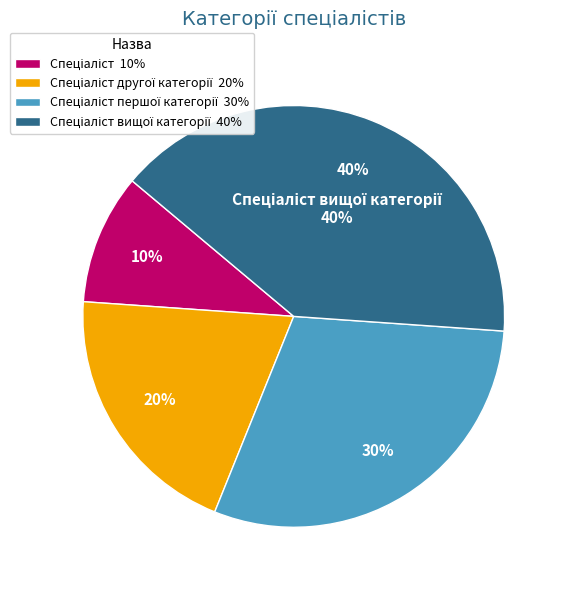

Count the number of slices in the pie.

4